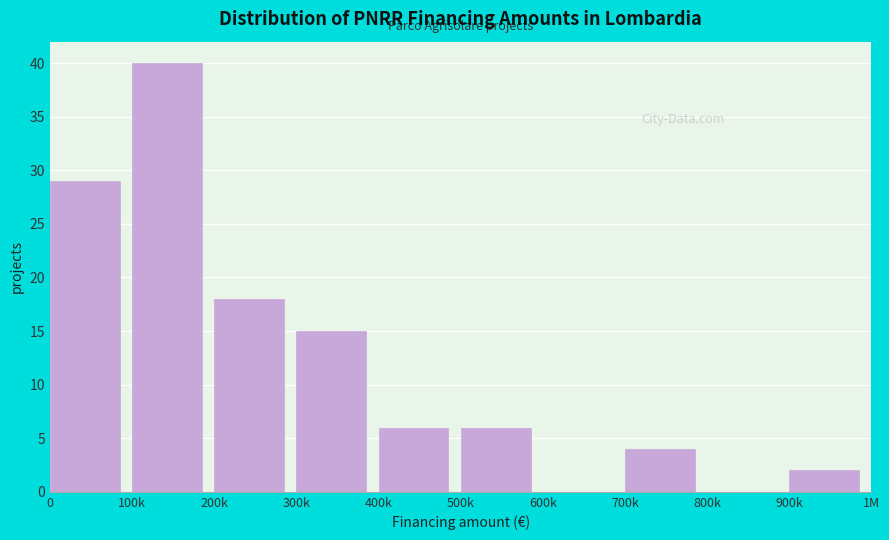

Reading right to left, what are all the values shown in this chart?

900k=2	800k=0	700k=4	600k=0	500k=6	400k=6	300k=15	200k=18	100k=40	0=29